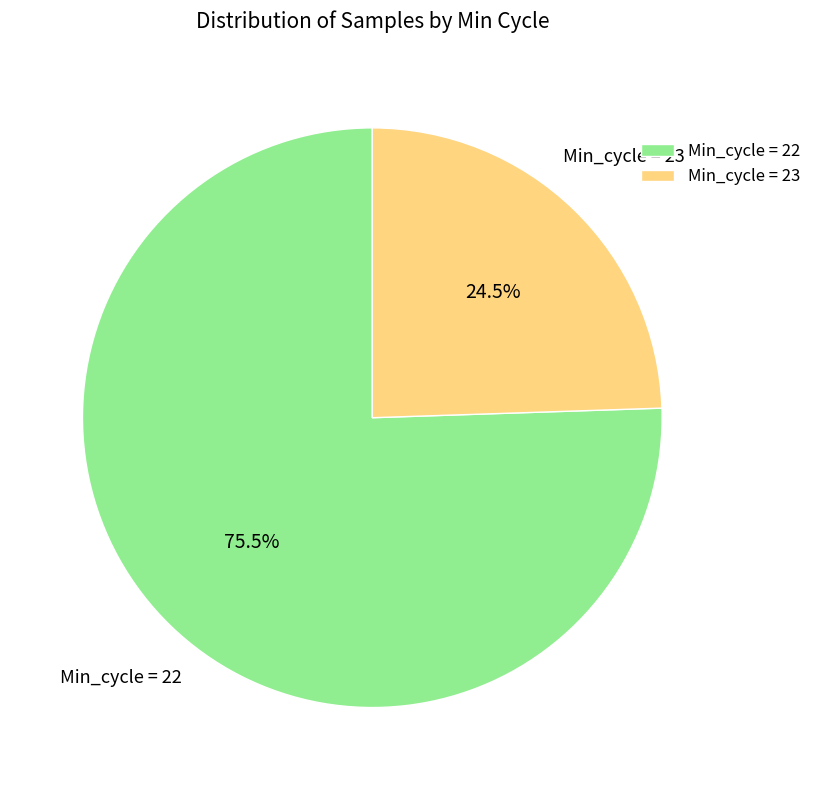

Which category has the biggest portion of the pie?

Min_cycle = 22